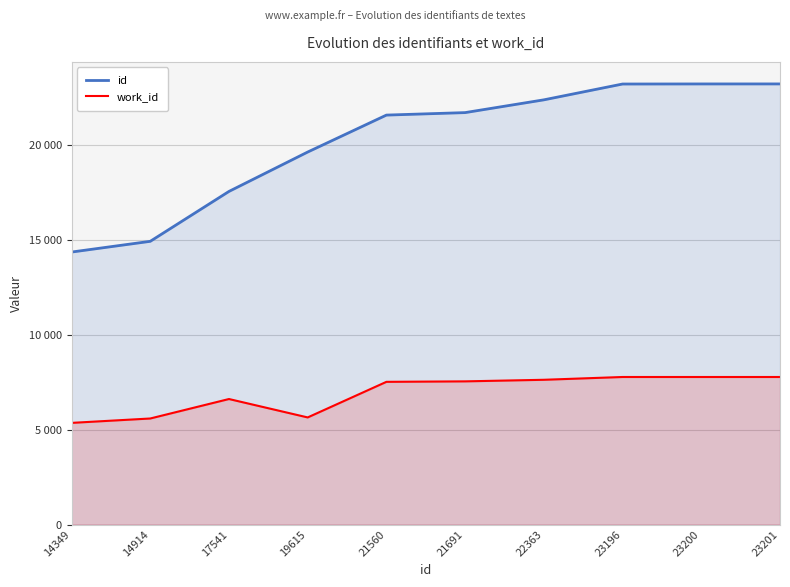

What is the value of the work_id point at the 6th from the left?

7541